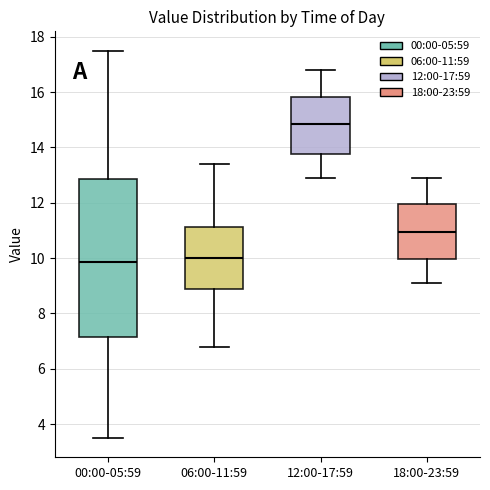

Which box is the tallest, from its lower edge to its upper edge?

00:00-05:59